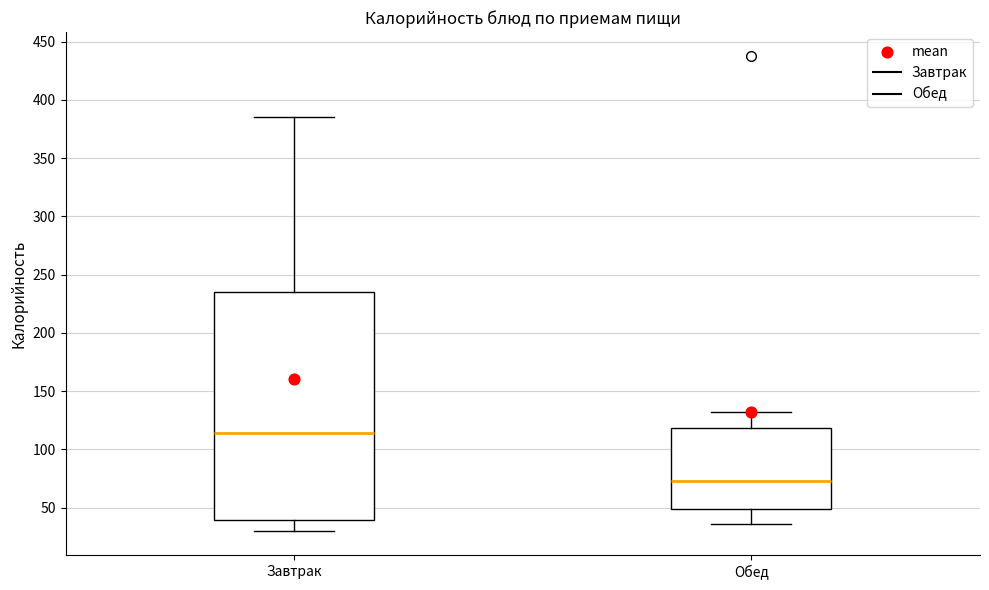

Where does the lower whisker of the box for Обед end on the y-axis? The values are not printed on the chart, so give them approximately, as read against the axis.

35